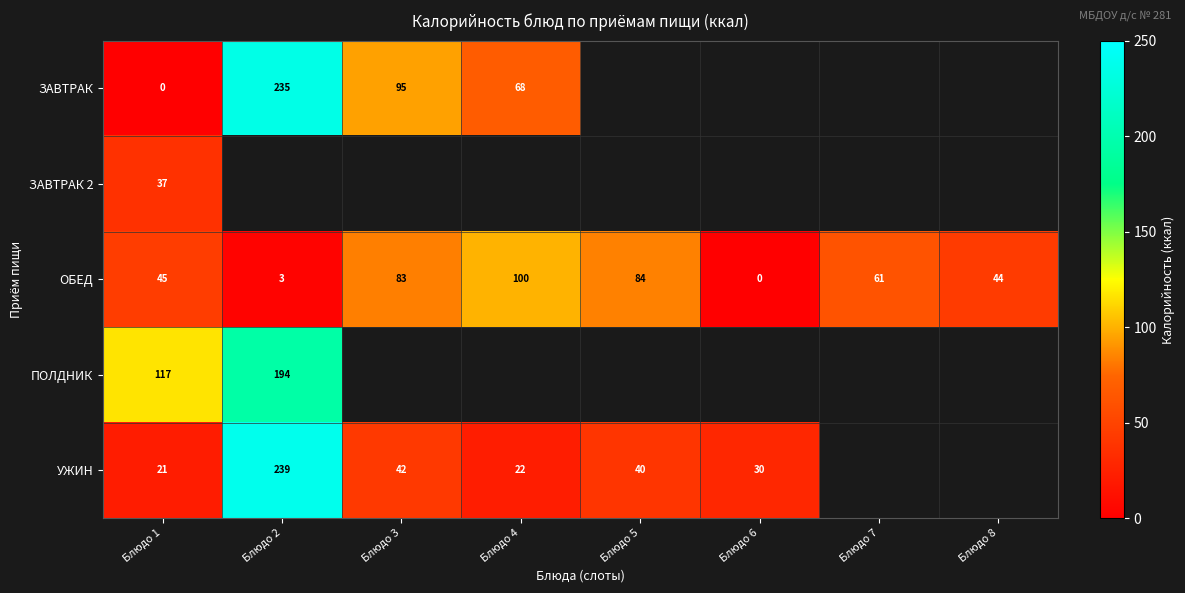

The ЗАВТРАК 2 series shows 54 at Блюдо 1. True or false?

False